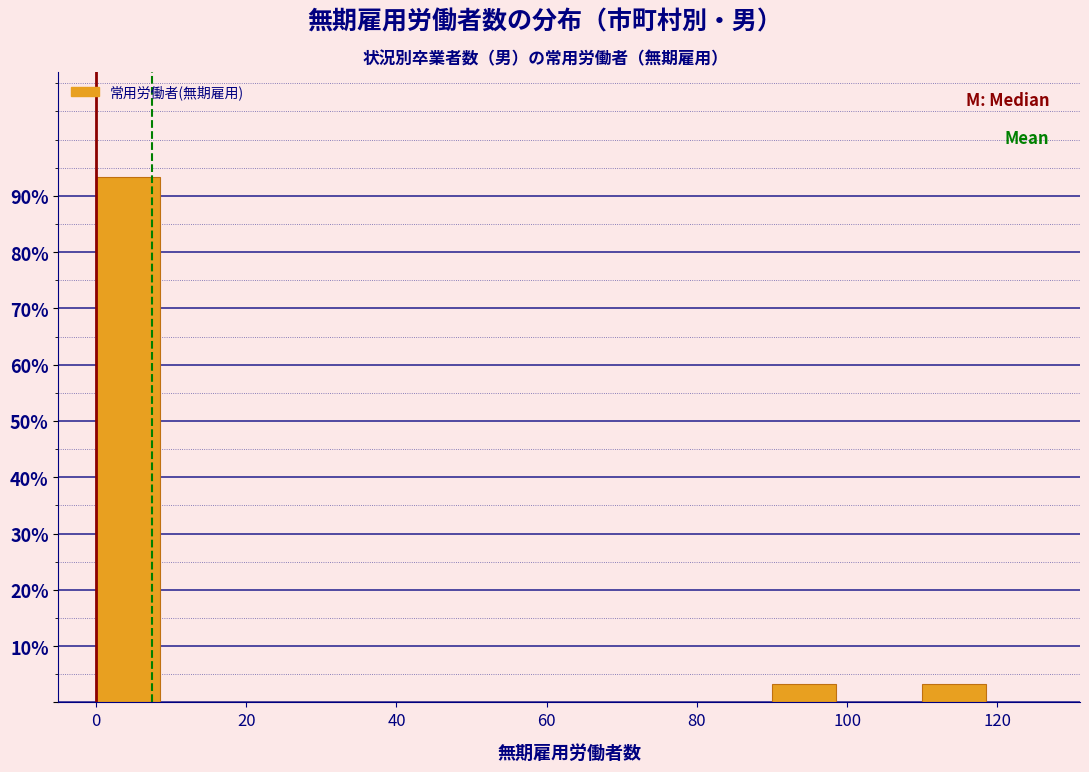

What is the height of the bar covering 110 to 120 on the x-axis? The values are not printed on the chart, so give them approximately, as read against the axis.

3